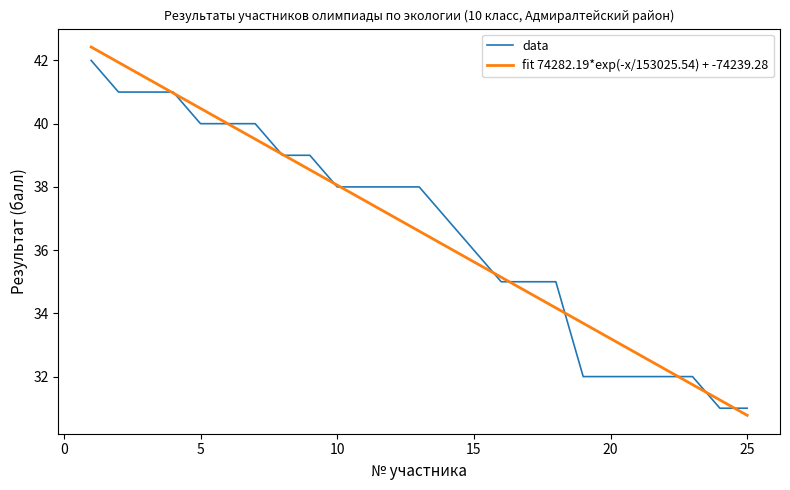

List the labels in order of value, largest first.

1, 2, 3, 4, 5, 6, 7, 8, 9, 10, 11, 12, 13, 14, 15, 16, 17, 18, 19, 20, 21, 22, 23, 24, 25